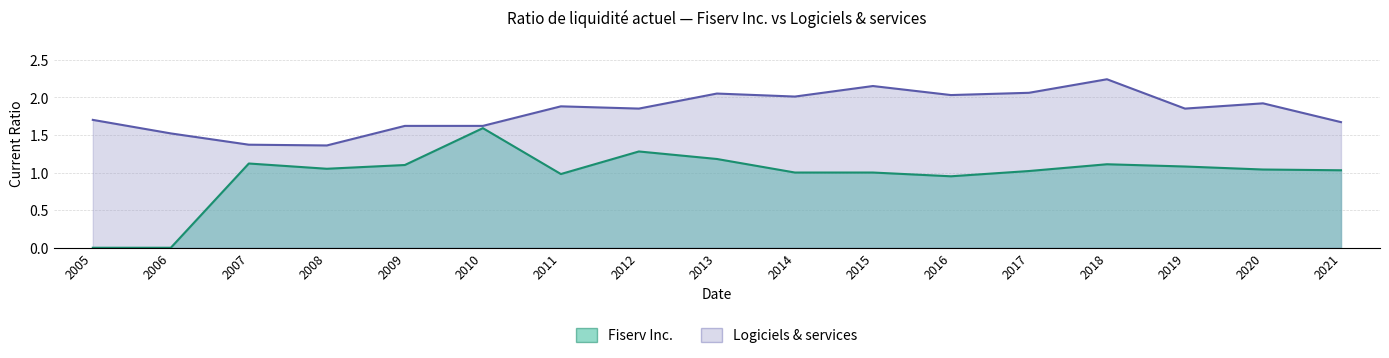

Rank the series at 2009 from lowest to highest value.

Fiserv Inc., Logiciels & services